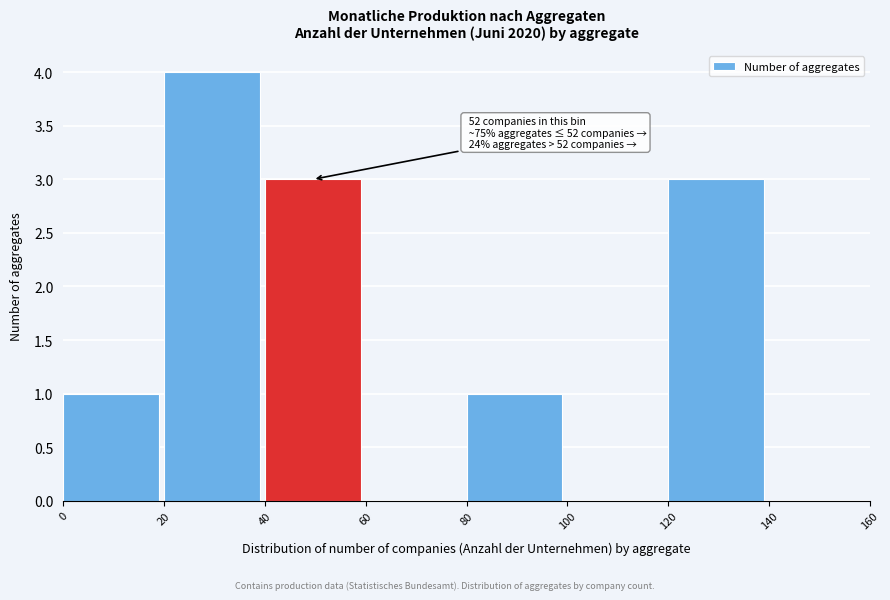

Which range on the x-axis has the tallest bar?

20 to 40